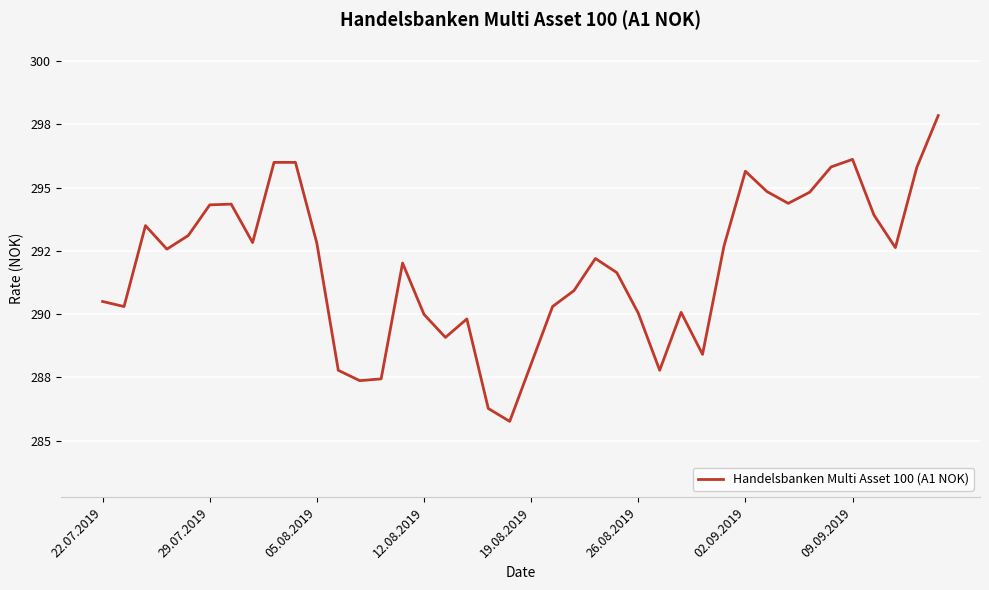

What is the minimum value shown in the chart?

285.8